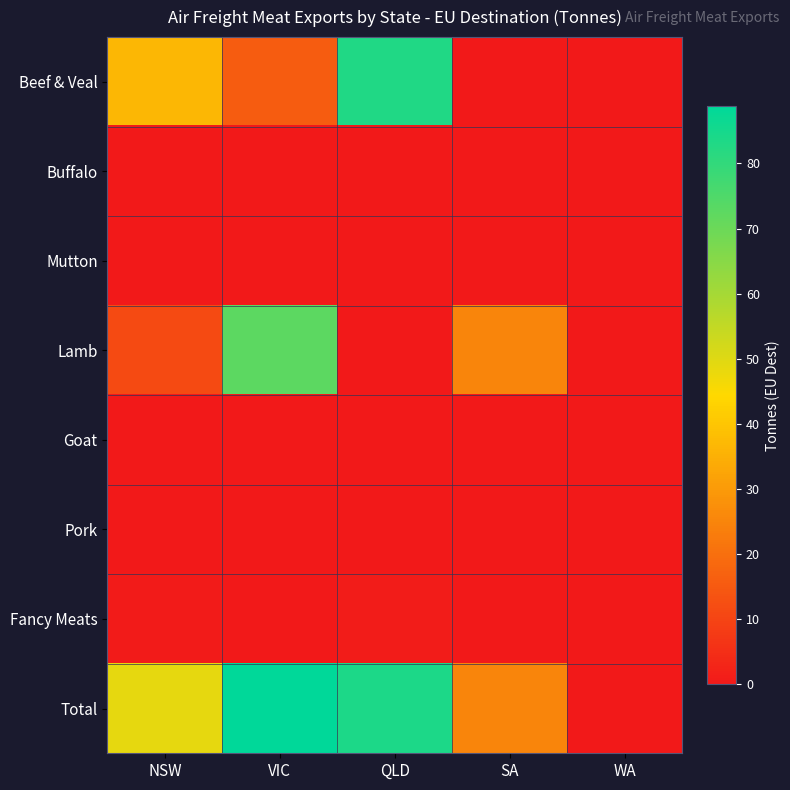

Reading left to right, transcribe all the data shown in this chart.

Beef & Veal: NSW=36.6	VIC=15.9	QLD=83.1	SA=0.0	WA=0.0
Buffalo: NSW=0.0	VIC=0.0	QLD=0.0	SA=0.0	WA=0.0
Mutton: NSW=0.0	VIC=0.0	QLD=0.0	SA=0.0	WA=0.0
Lamb: NSW=11.6	VIC=72.8	QLD=0.0	SA=25.2	WA=0.0
Goat: NSW=0.0	VIC=0.0	QLD=0.0	SA=0.0	WA=0.0
Pork: NSW=0.0	VIC=0.0	QLD=0.0	SA=0.0	WA=0.0
Fancy Meats: NSW=0.5	VIC=0.2	QLD=0.8	SA=0.0	WA=0.0
Total: NSW=48.7	VIC=88.8	QLD=83.9	SA=25.2	WA=0.0